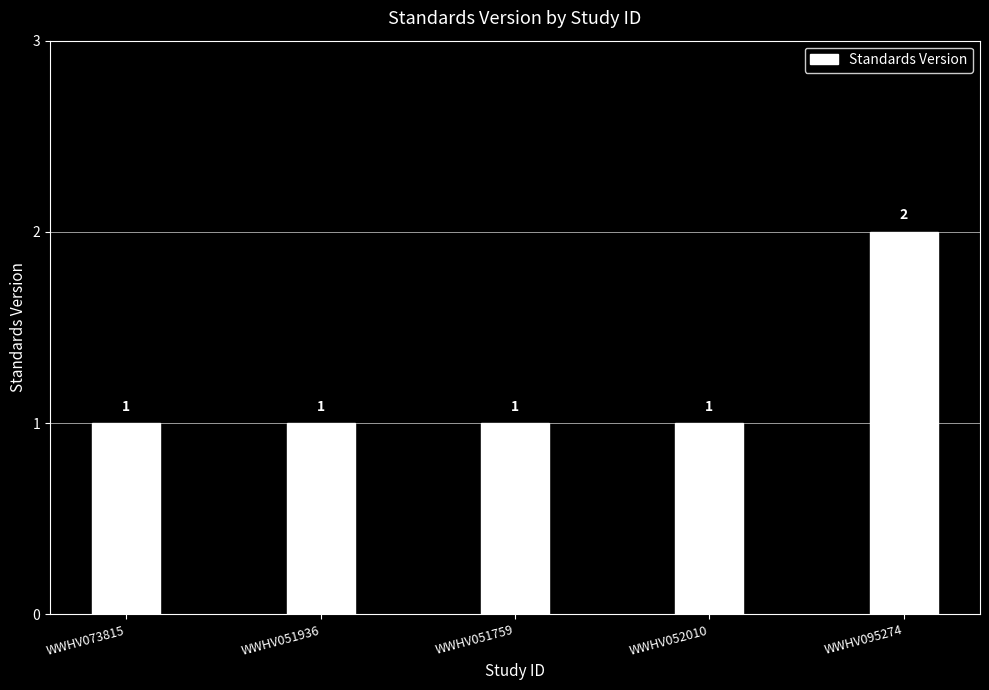

What is the label of the 2nd bar from the right?

WWHV052010